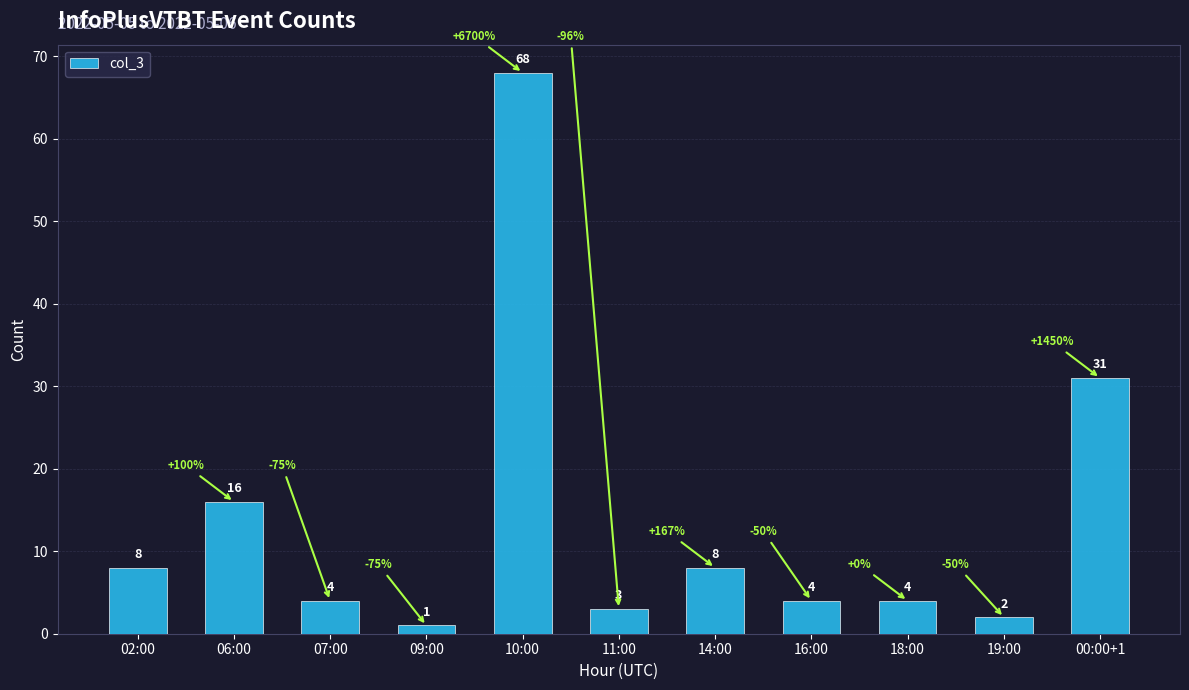

What is the change in value from 14:00 to 00:00+1?

+23